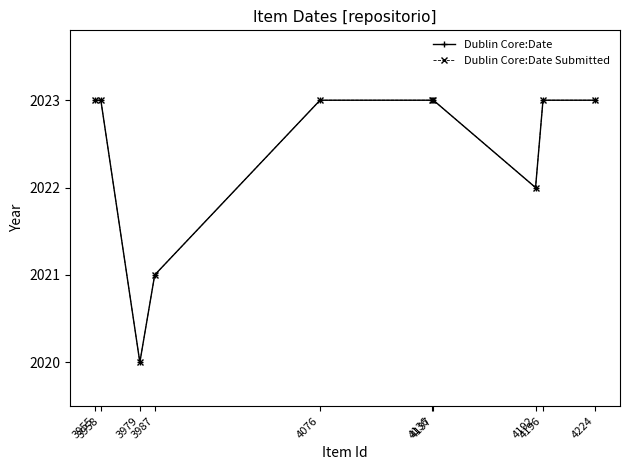

Is it true that Dublin Core:Date Submitted equals 2635 at 4224?

False